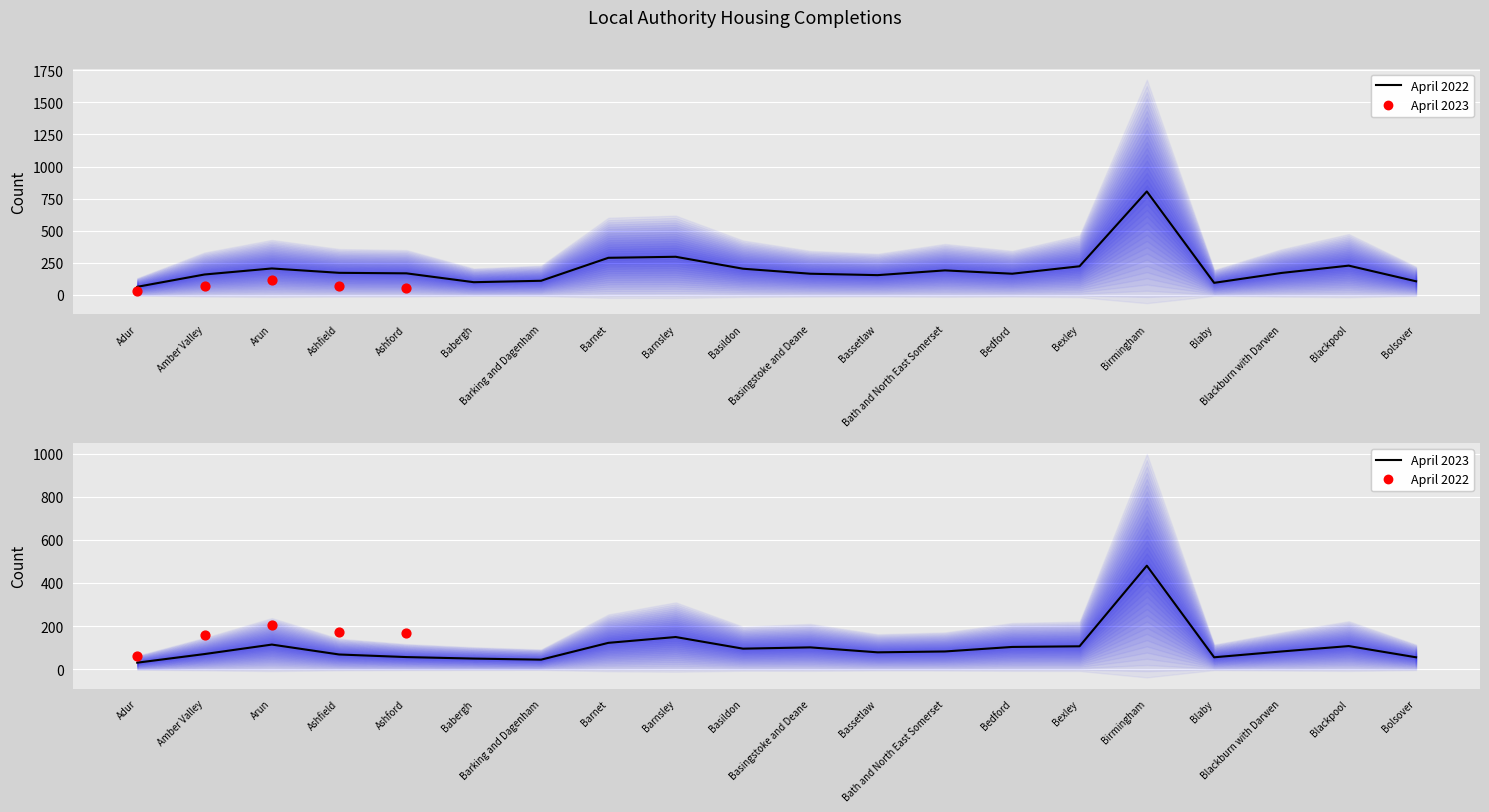

At which category is the sum across all series the highest?

Birmingham